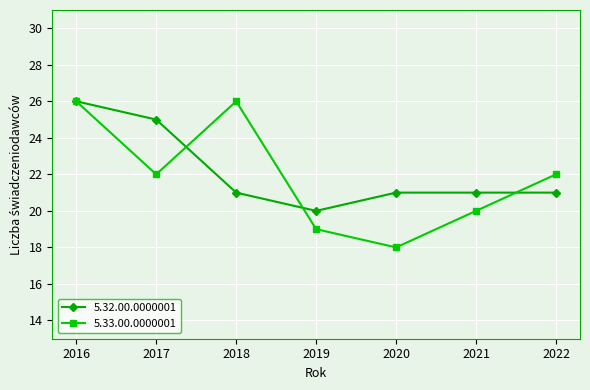

Reading right to left, what are all the values shown in this chart?

5.32.00.0000001: 2022=21	2021=21	2020=21	2019=20	2018=21	2017=25	2016=26
5.33.00.0000001: 2022=22	2021=20	2020=18	2019=19	2018=26	2017=22	2016=26